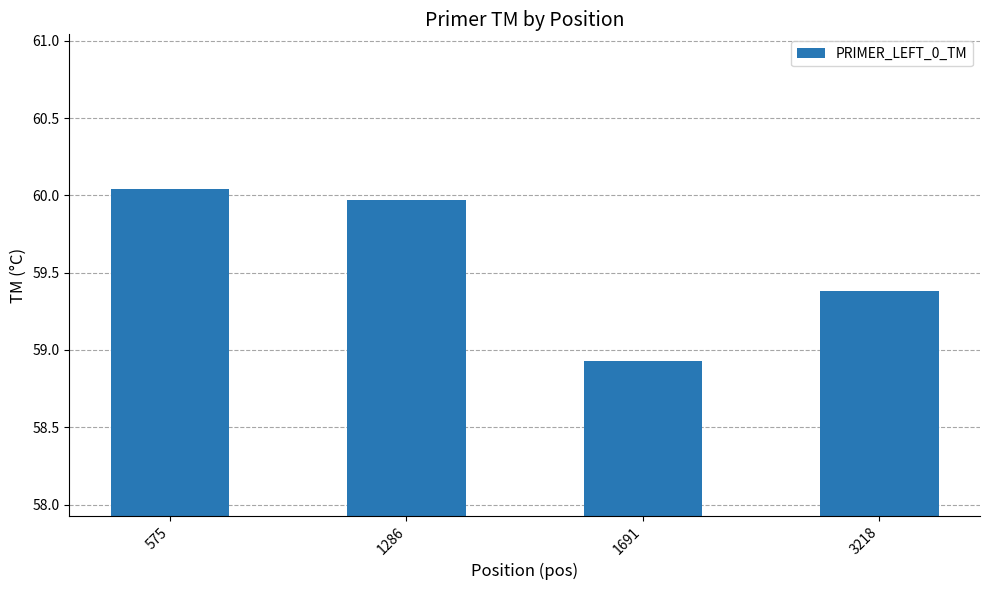

Where does the data first go above 59?

575